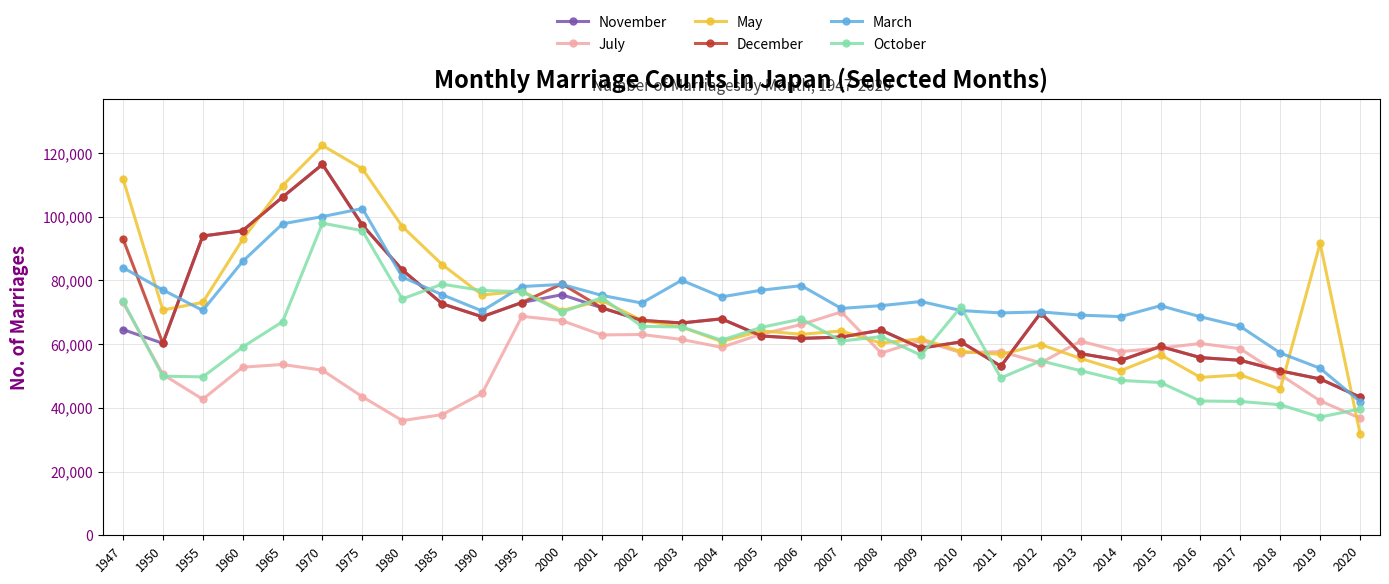

Is it true that March equals 24207 at 2011?

False